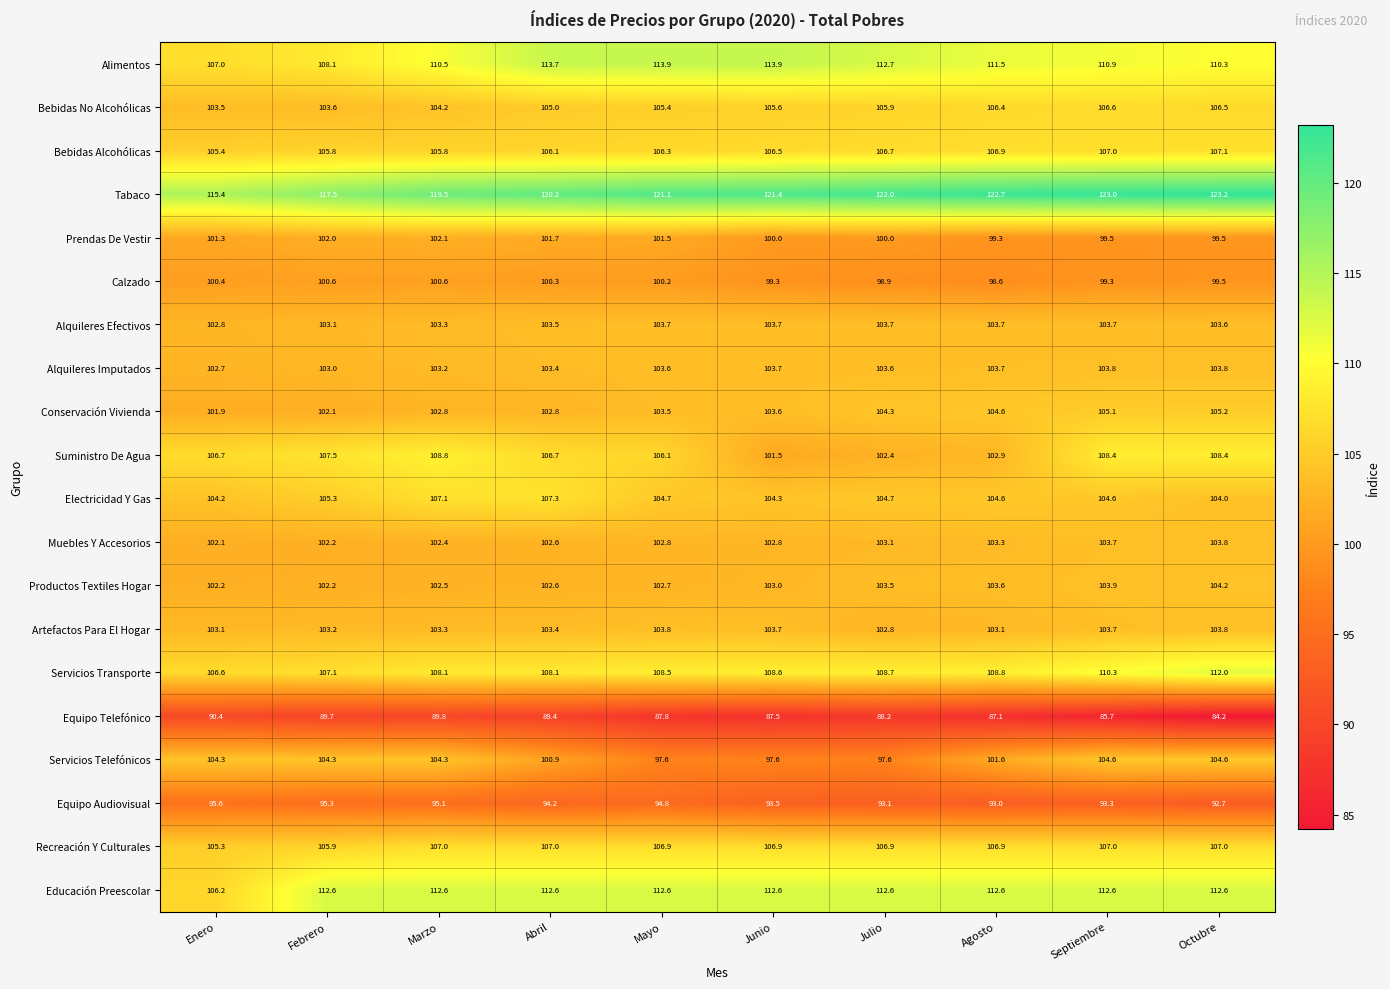

What is the difference between the second highest and minimum values in the Suministro De Agua series?

6.9